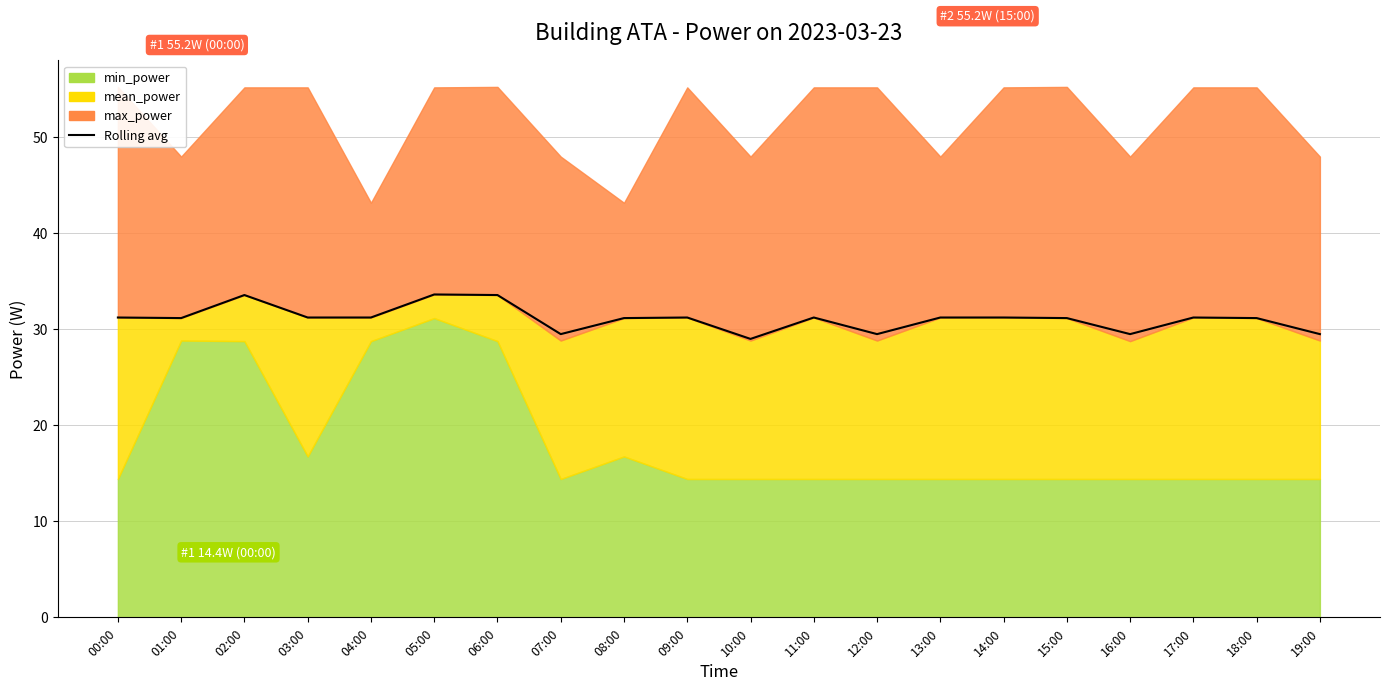

The chart shows a value of 45.6 at 13:00. True or false?

False